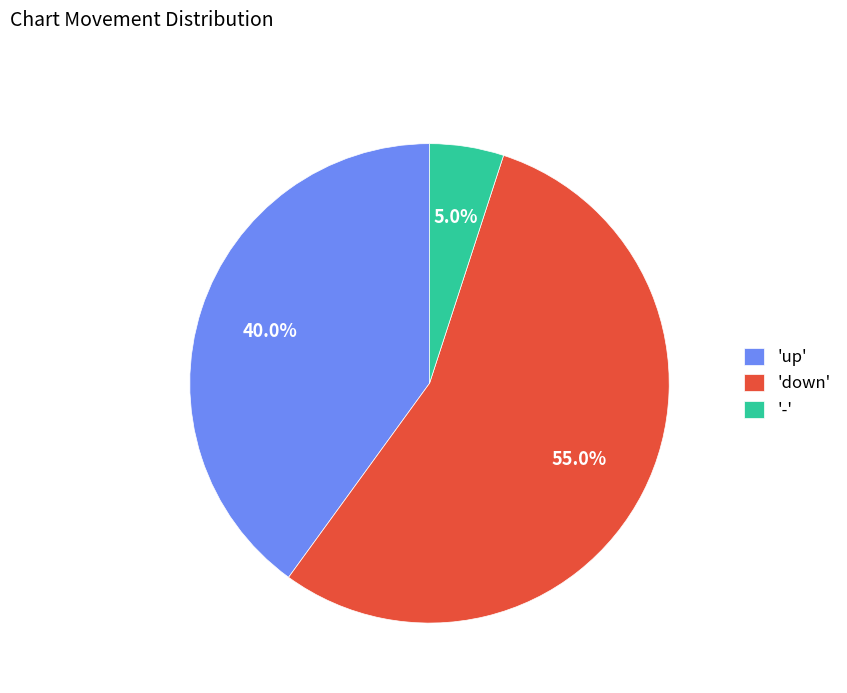

Which category has the biggest portion of the pie?

'down'